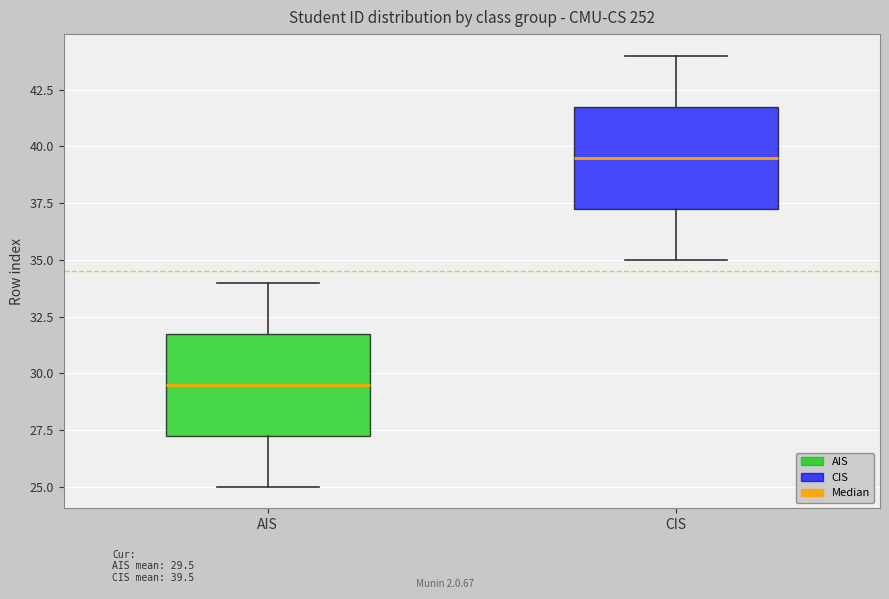

Where is the lower edge of the box for AIS on the y-axis? The values are not printed on the chart, so give them approximately, as read against the axis.

27.5